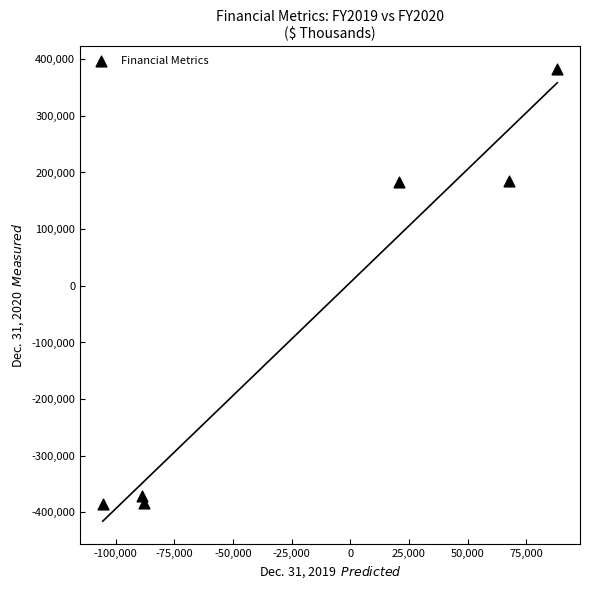

What is the average X value?

-17618